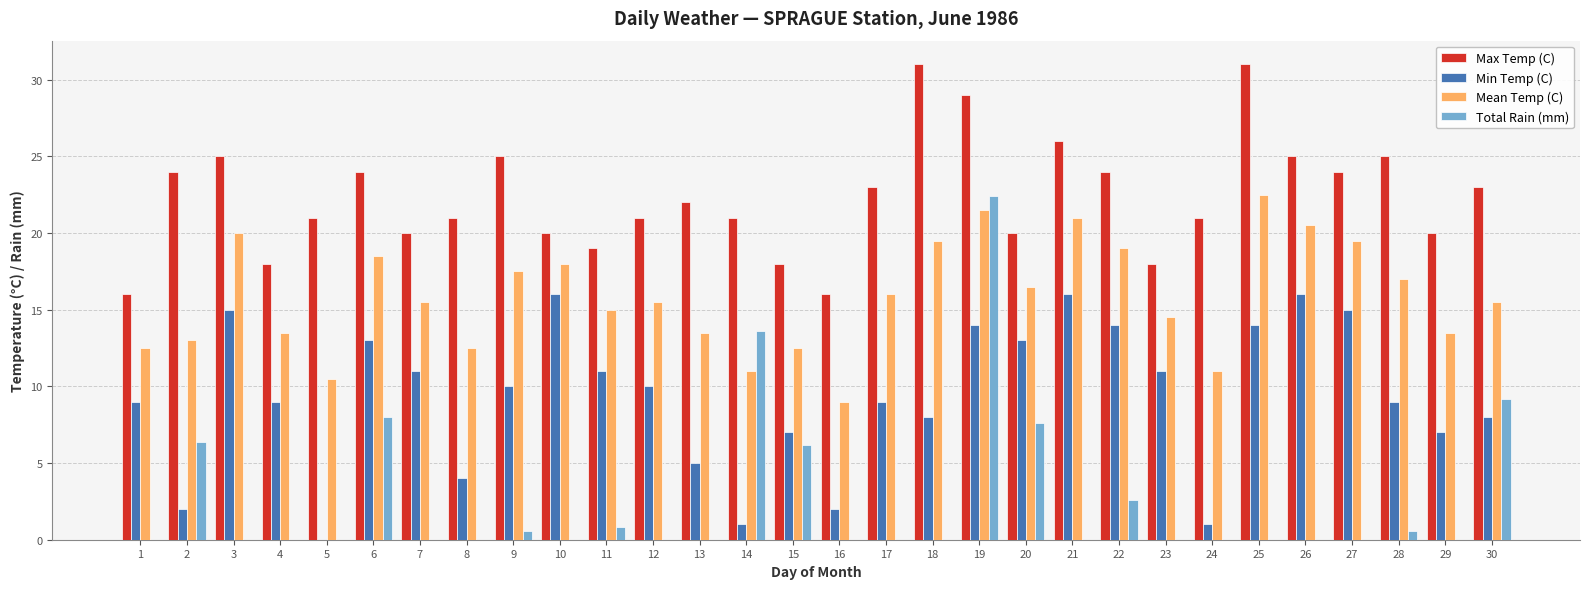

Which series changed the most between 28 and 29?

Max Temp (C)